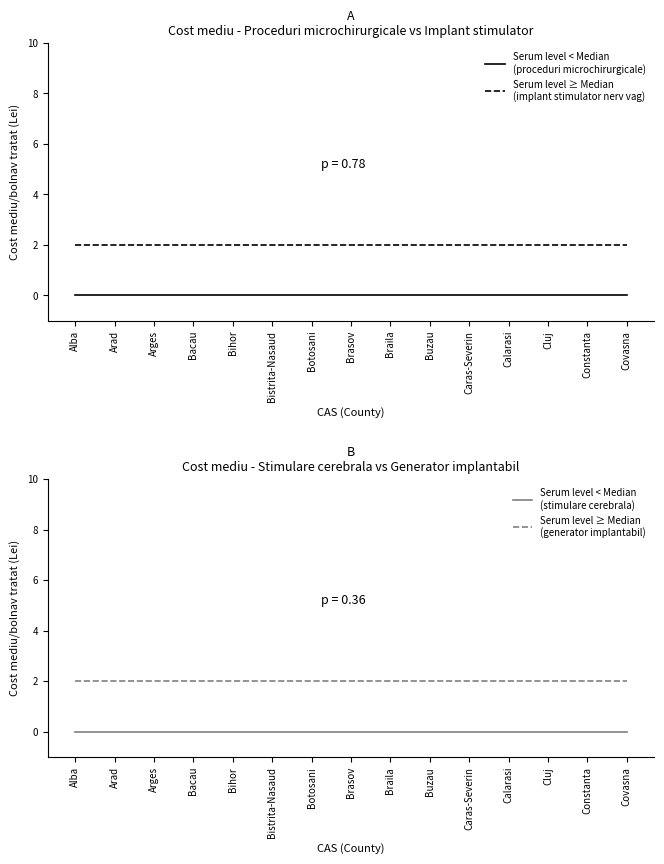

True or false: implant dispozitiv stimulare cerebrala has more than 2 points higher than both neighbors.

False